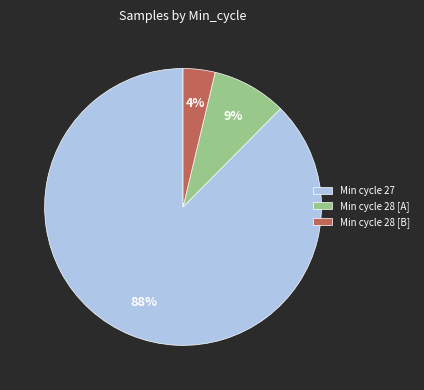

What percentage is the Min cycle 28 [B] slice, to the nearest percent?

4%